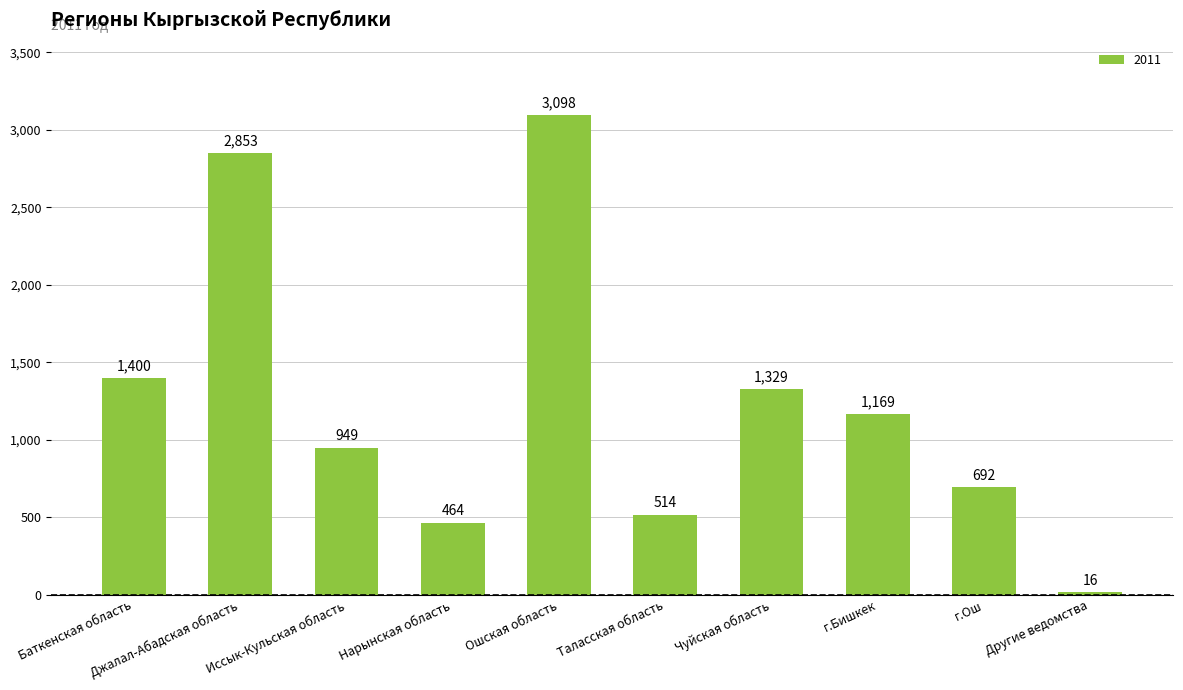

Reading right to left, transcribe all the data shown in this chart.

16	692	1169	1329	514	3098	464	949	2853	1400